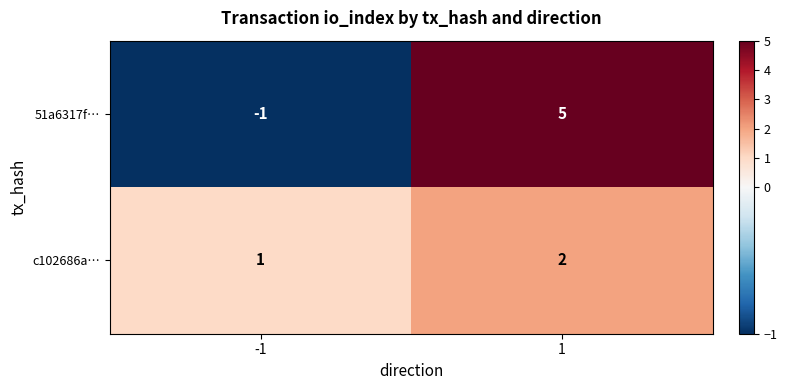

What is the sum of all 51a6317f… values?

4